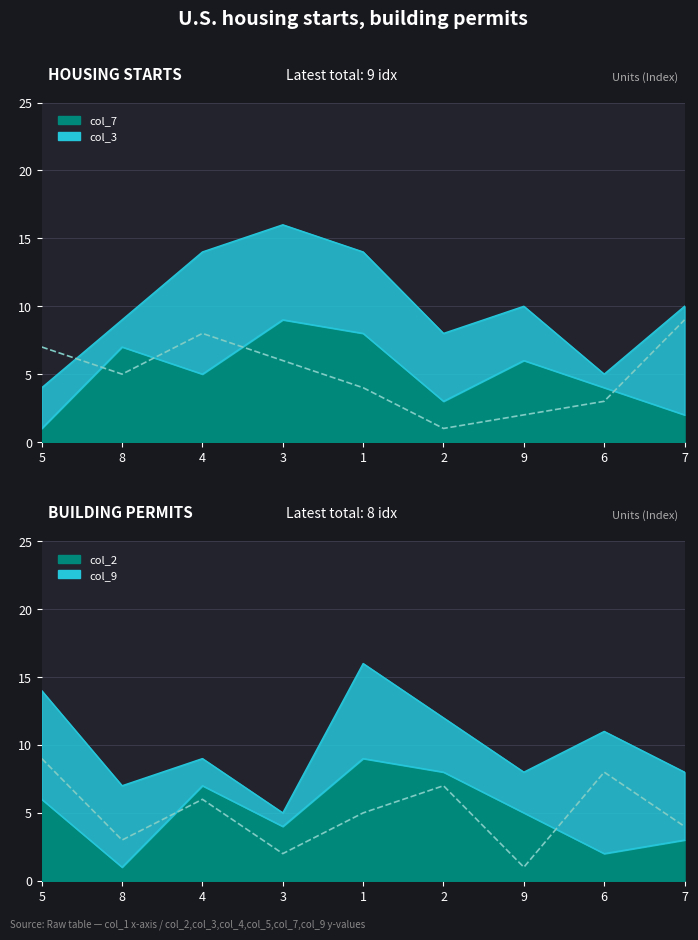

At 6, list the series in order from smallest to largest.

col_5, col_4